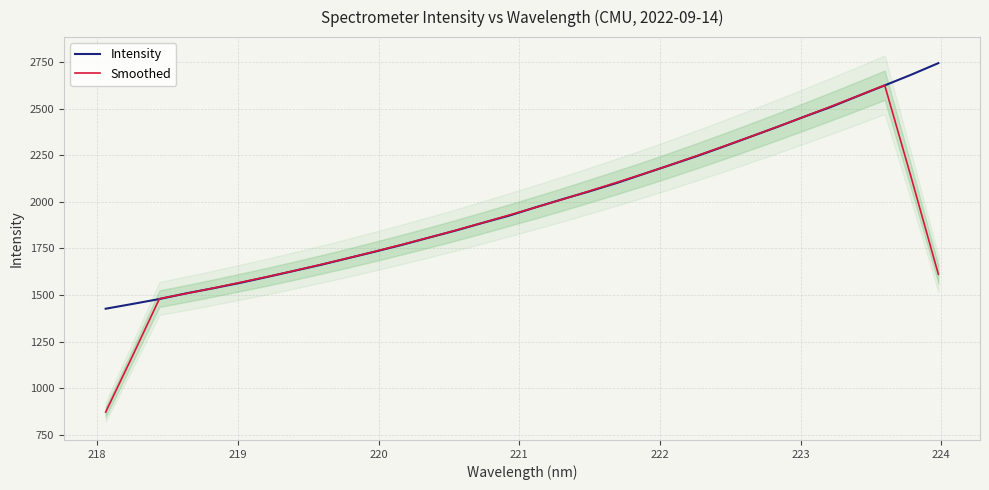

What is the highest value of the Intensity series?

2745.1